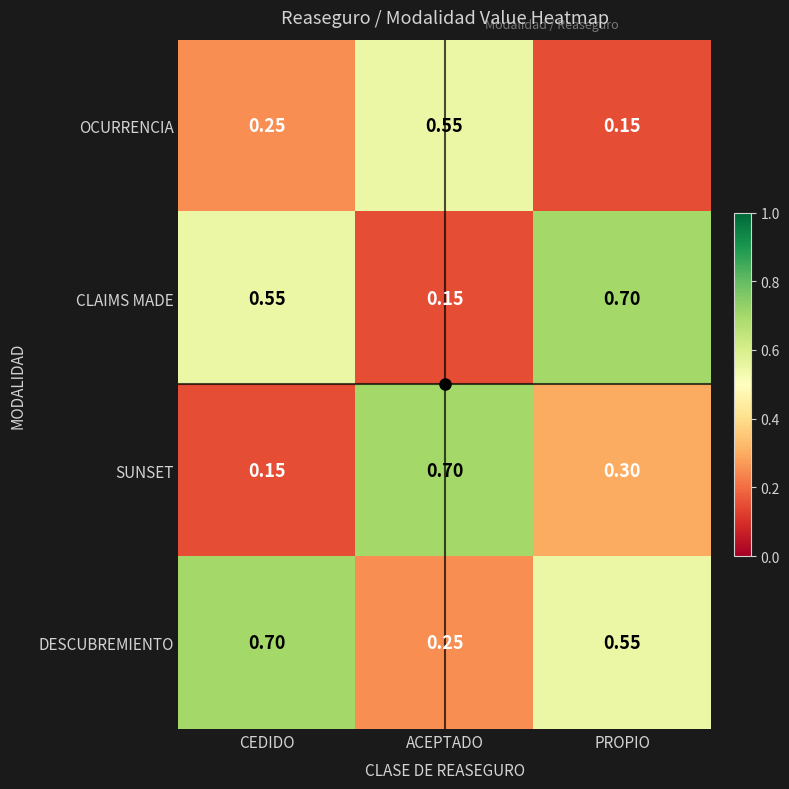

At which label does SUNSET reach its peak?

ACEPTADO